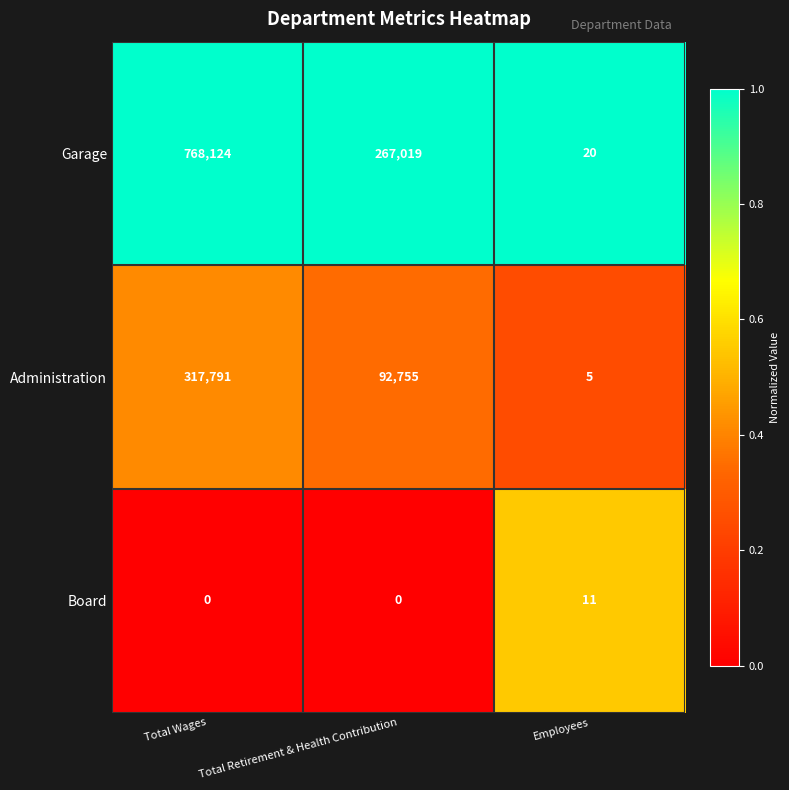

At which category is the sum across all series the highest?

Total Wages